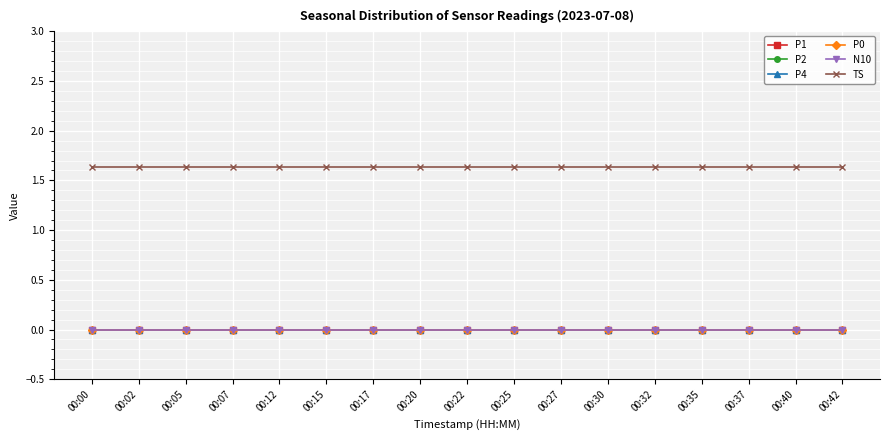

What is the difference between the highest and lowest values at 00:05?

1.6